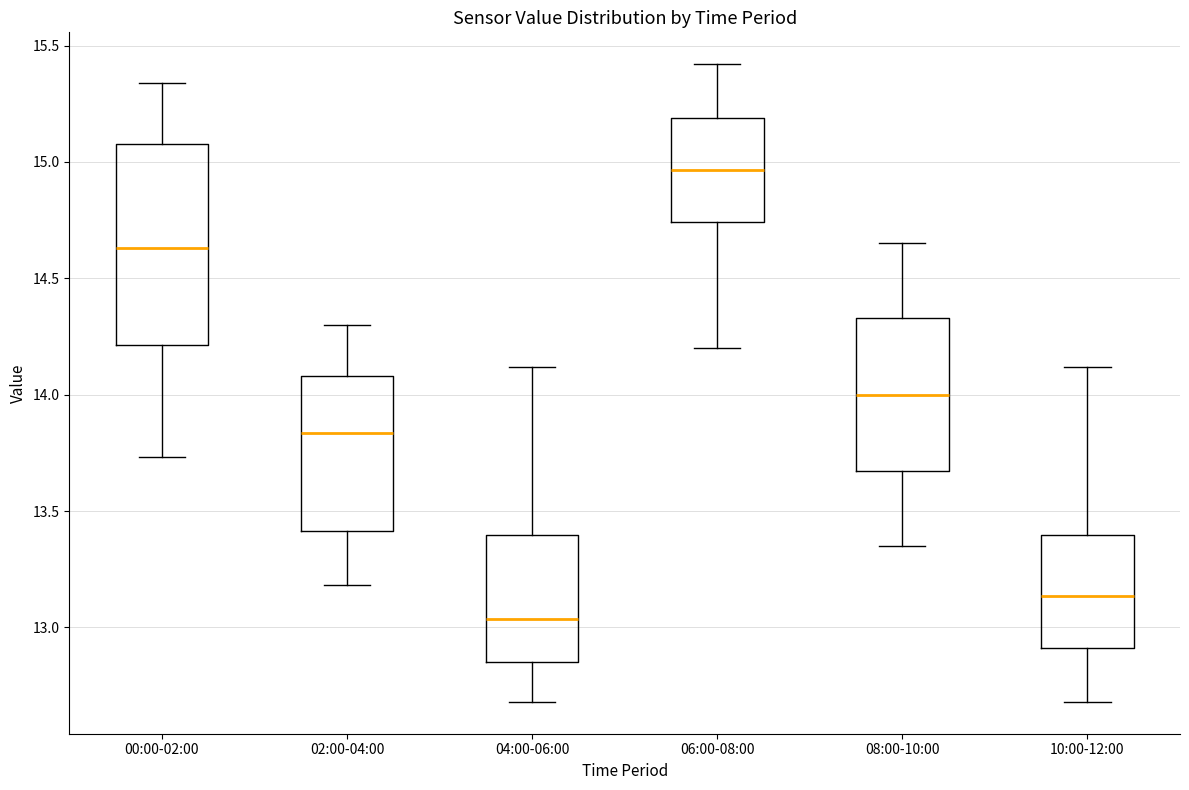

Reading left to right, read every box against the y-axis: the position of its median line, the range the box covers, and the ends of its whiskers. The values are not printed on the chart, so give them approximately, as read against the axis.

00:00-02:00: median 14.65, box 14.20 to 15.10, whiskers 13.75 to 15.35
02:00-04:00: median 13.85, box 13.40 to 14.10, whiskers 13.20 to 14.30
04:00-06:00: median 13.05, box 12.85 to 13.40, whiskers 12.70 to 14.10
06:00-08:00: median 14.95, box 14.75 to 15.20, whiskers 14.20 to 15.40
08:00-10:00: median 14.00, box 13.65 to 14.35, whiskers 13.35 to 14.65
10:00-12:00: median 13.15, box 12.90 to 13.40, whiskers 12.70 to 14.10